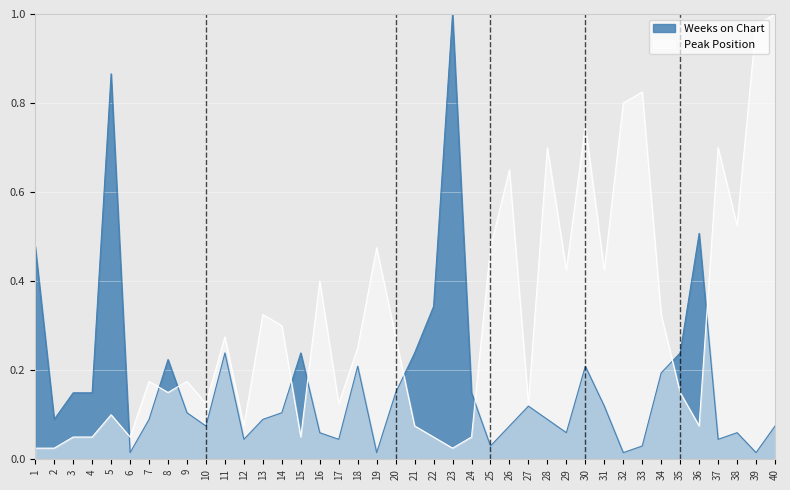

In Weeks on Chart, how many points are lower than both neighbors (excluding endpoints)?

11